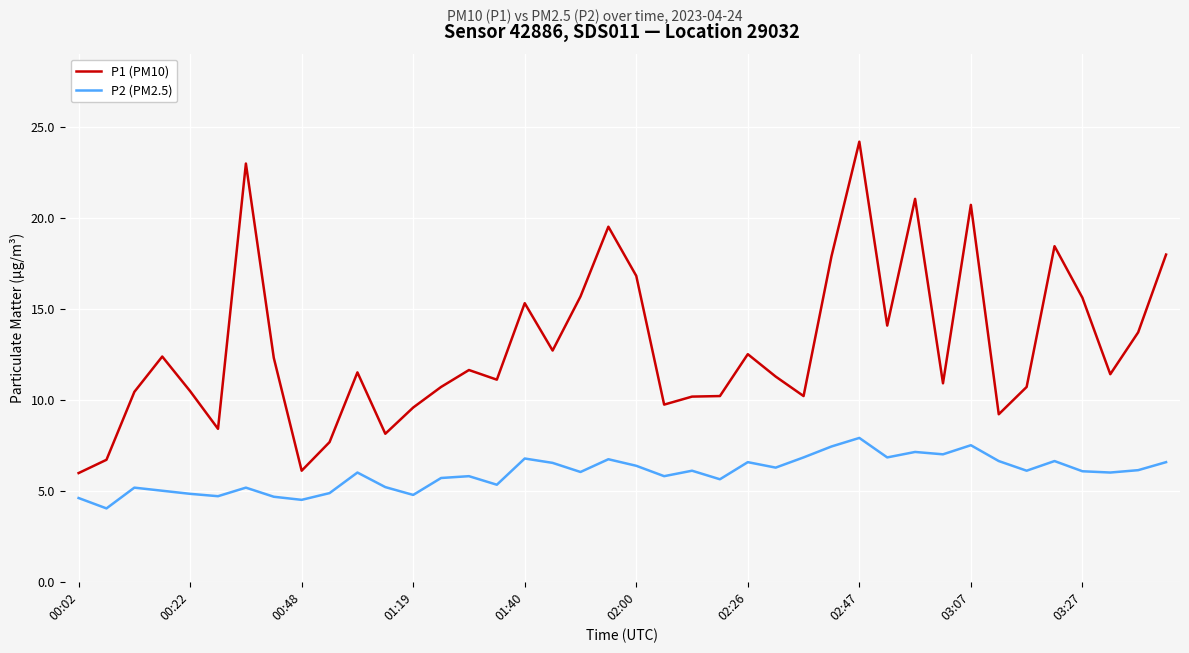

Which series has the largest total across all categories?

P1 (PM10)